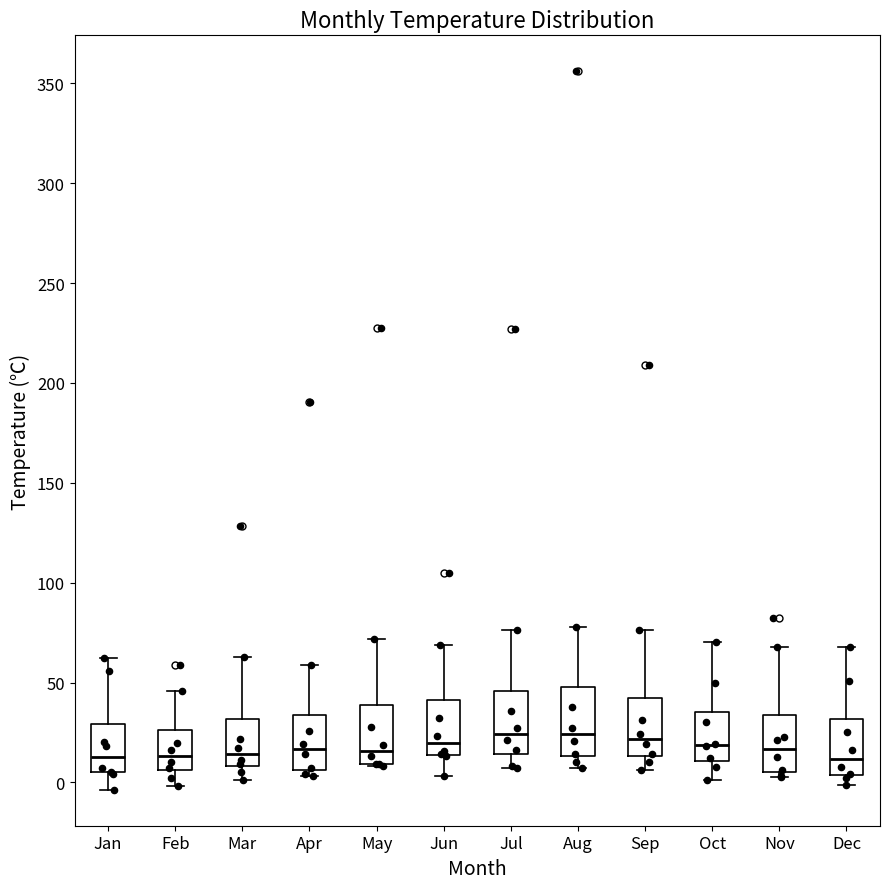

Where is the lower edge of the box for Apr on the y-axis? The values are not printed on the chart, so give them approximately, as read against the axis.

5